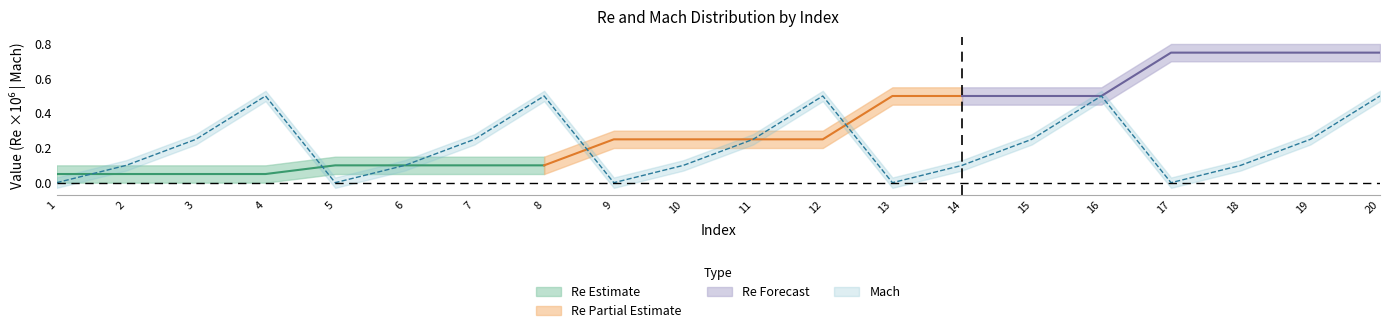

How many data points are above 0?

15